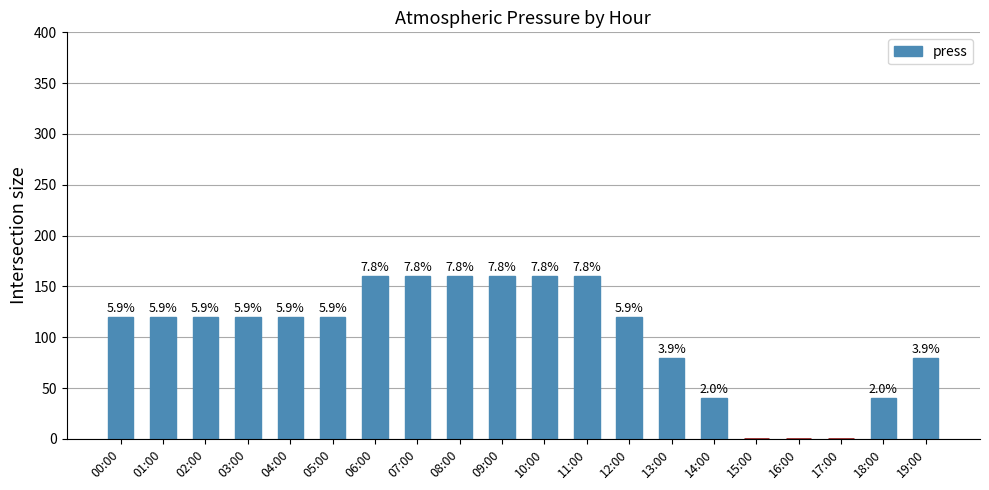

Which category has the highest value across all series?

06:00